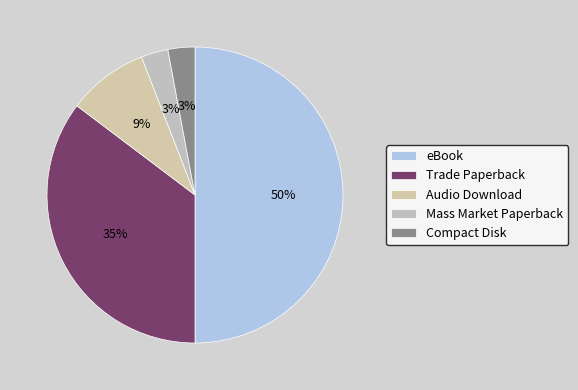

To the nearest percent, what percentage of the pie is Compact Disk?

3%